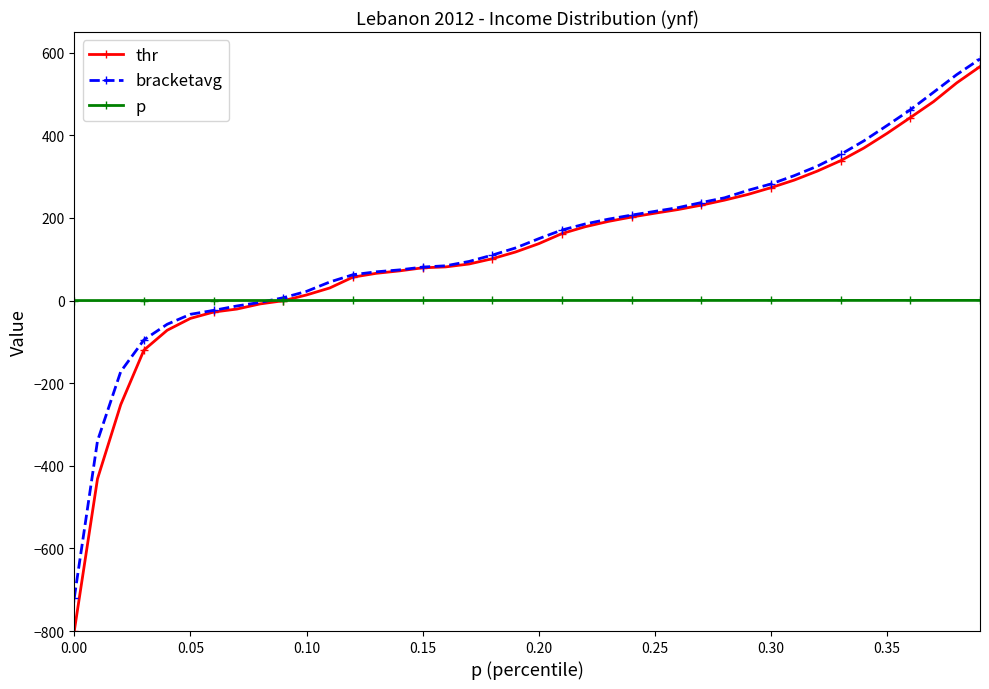

Count the number of data series in this chart.

3